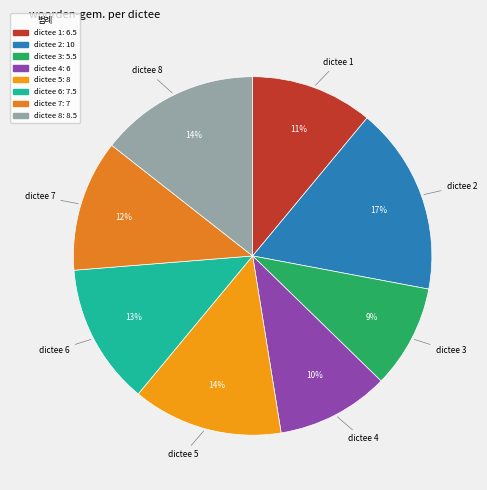

What is the ratio of the value at dictee 7 to the value at dictee 2?

0.7